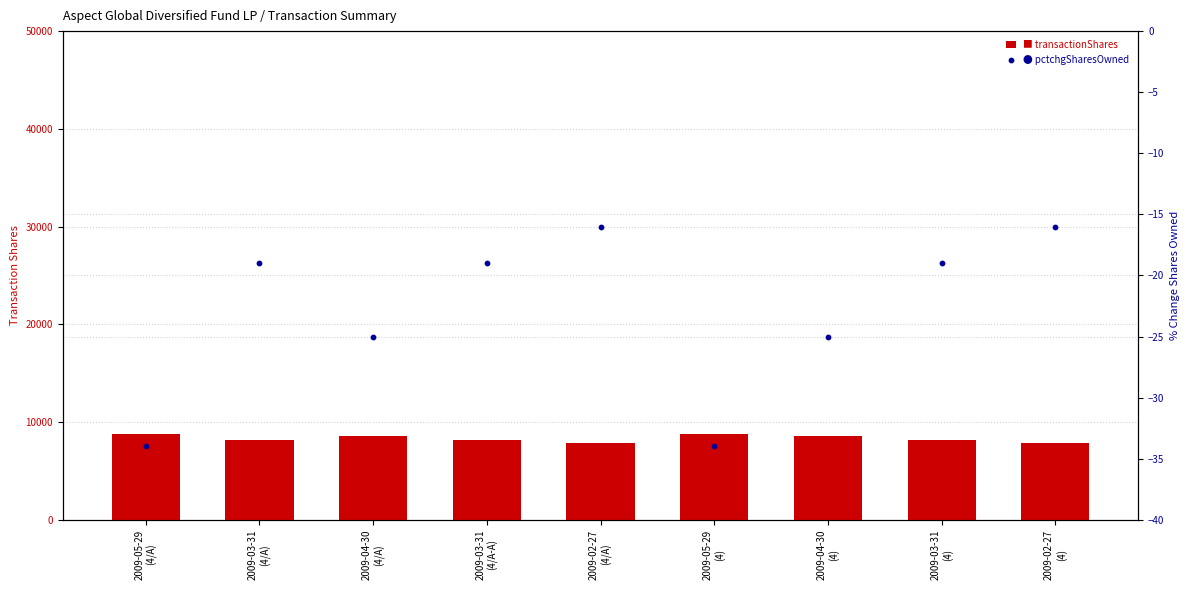

At how many categories does at least one series exceed 3290?

9